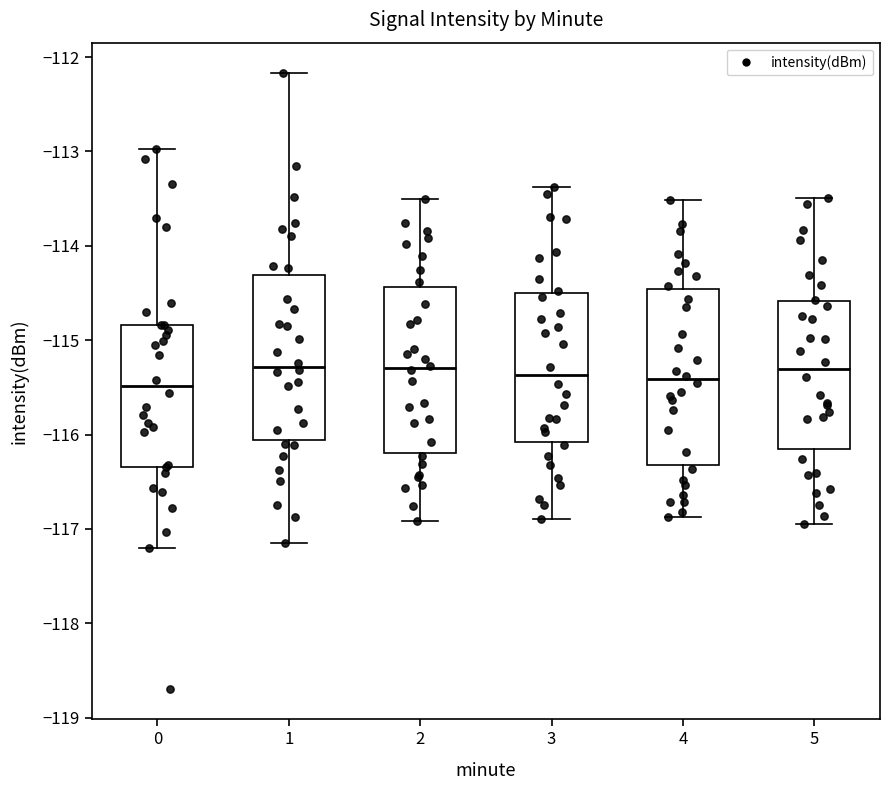

Where does the median line of the box at x = 2 sit on the y-axis? The values are not printed on the chart, so give them approximately, as read against the axis.

-115.3